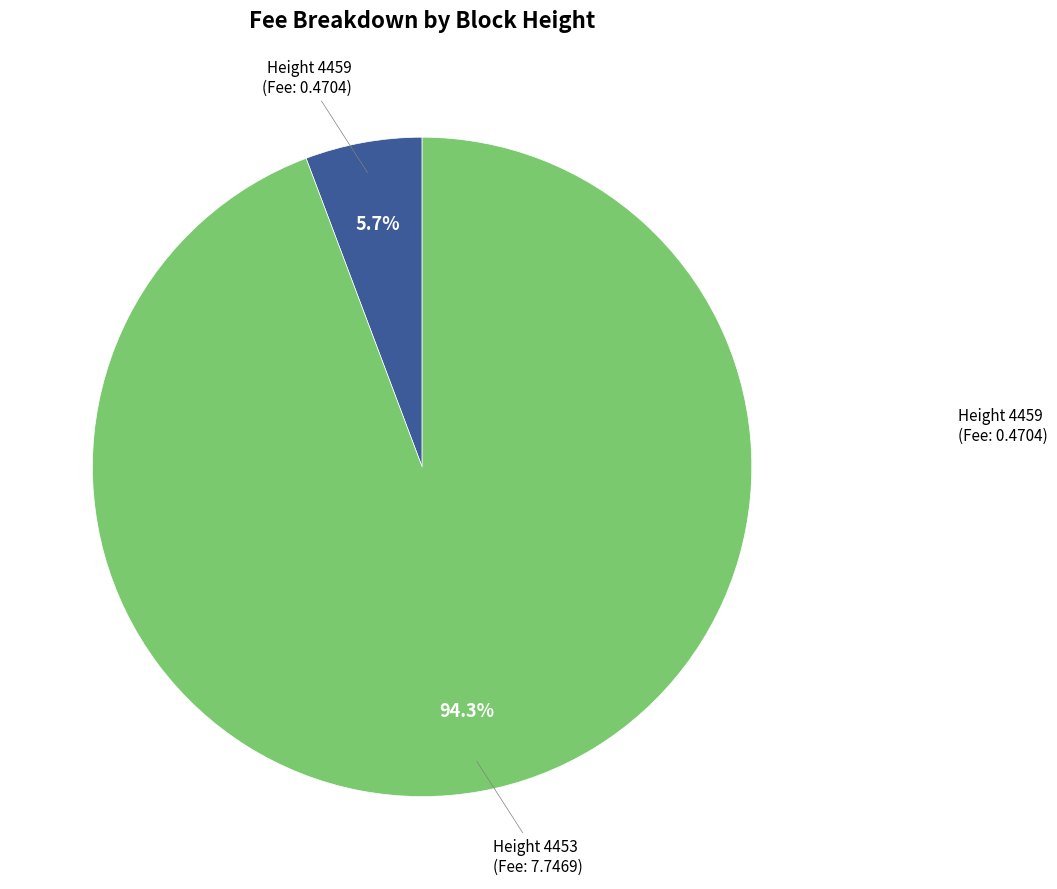

Is there any slice that represents more than half of the pie?

Yes